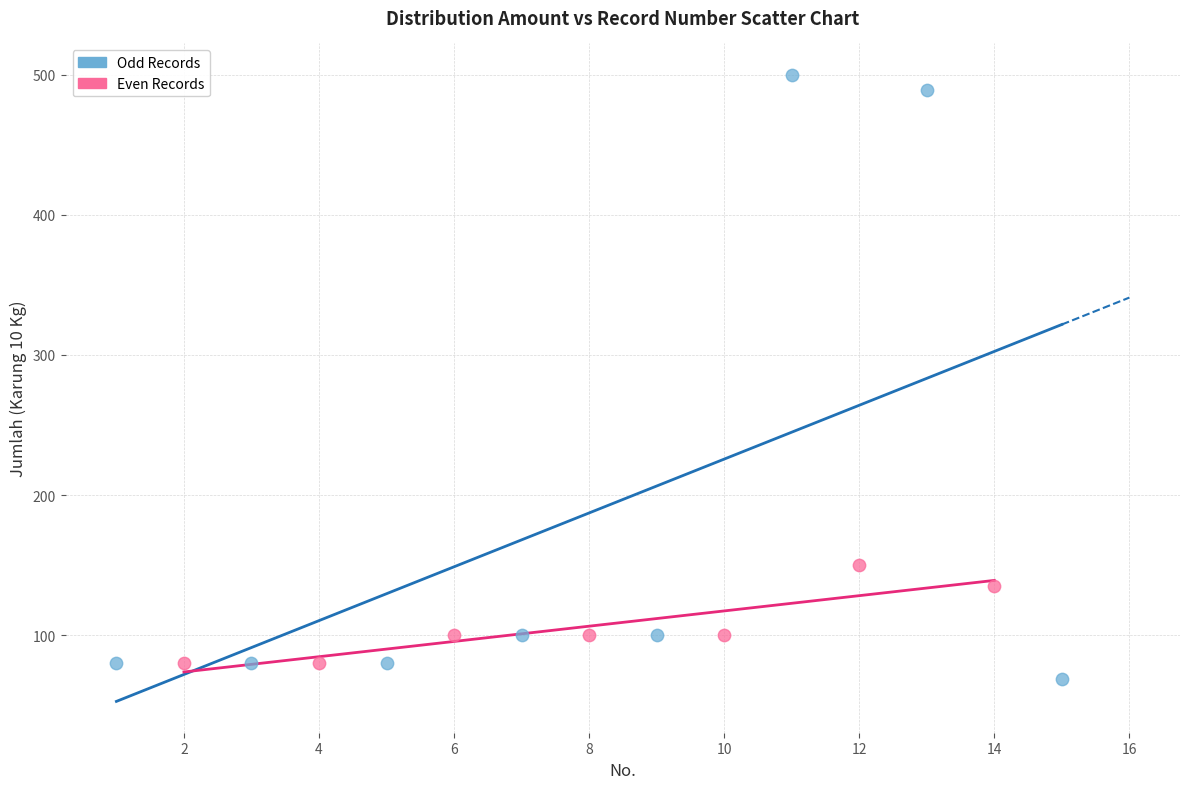

Which series contains the highest Y value?

Odd Records